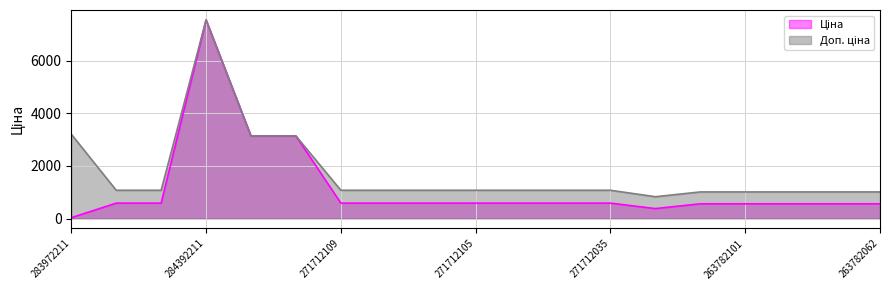

What is the difference between the maximum and minimum values in the Ціна series?

7513.8